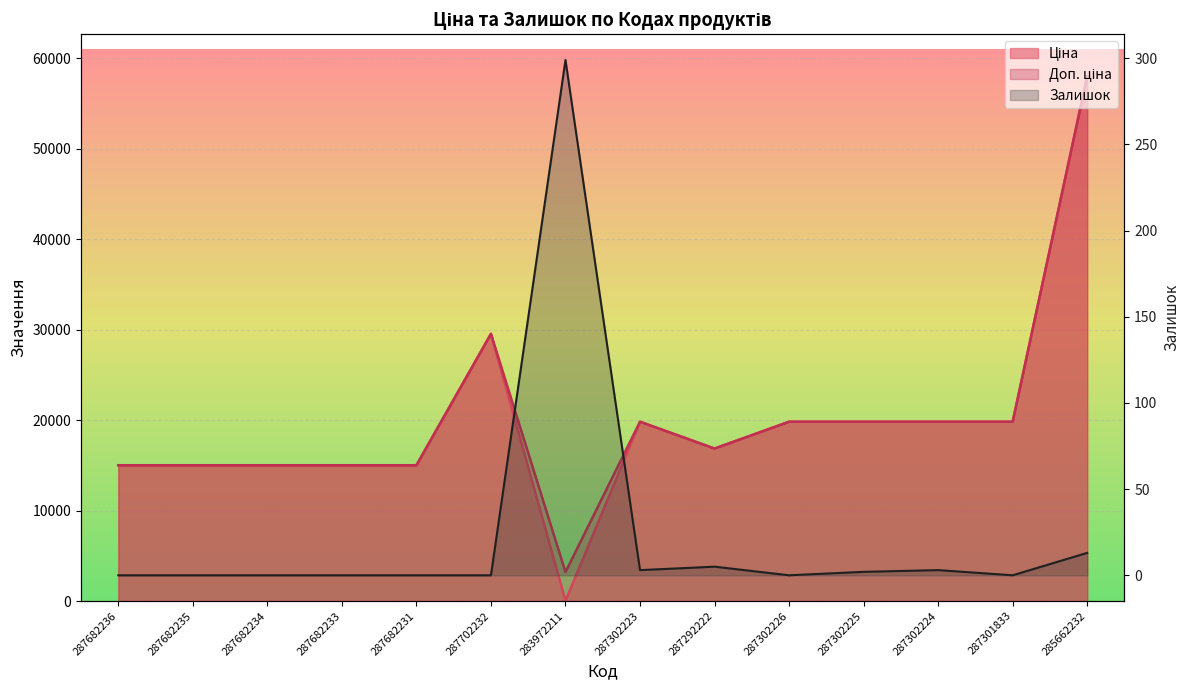

What is the spread (max minus min) of values at 287302223?

19828.1